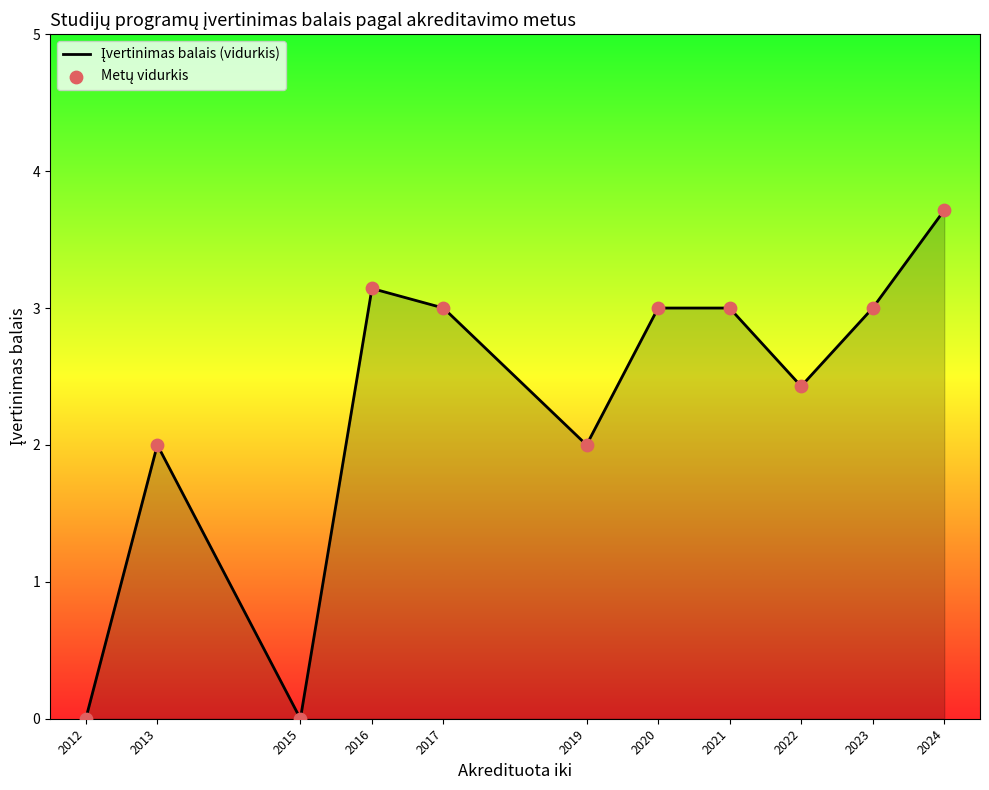

What is the change in value from 2016 to 2022?

-0.7